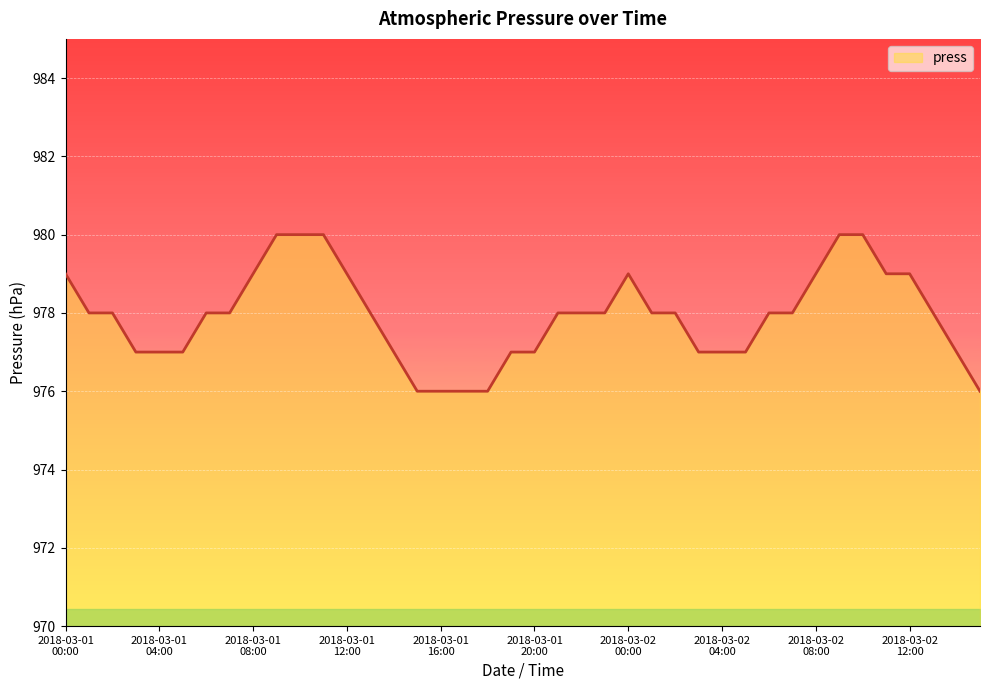

What is the difference between the maximum and minimum values?

4